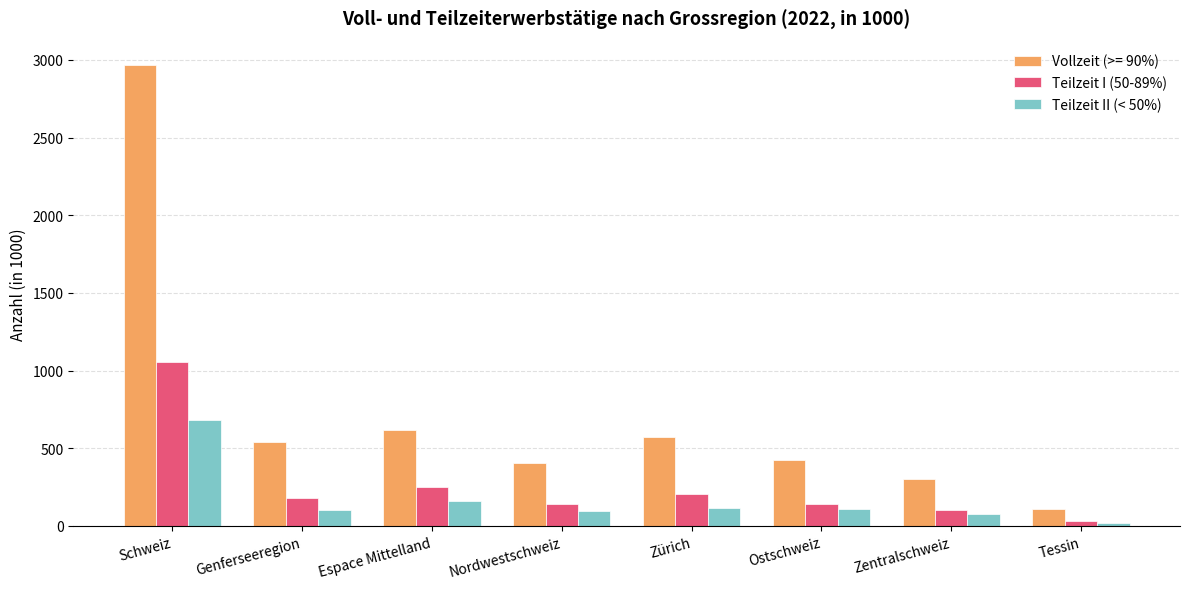

Which category has the lowest value in the Teilzeit II (< 50%) series?

Tessin